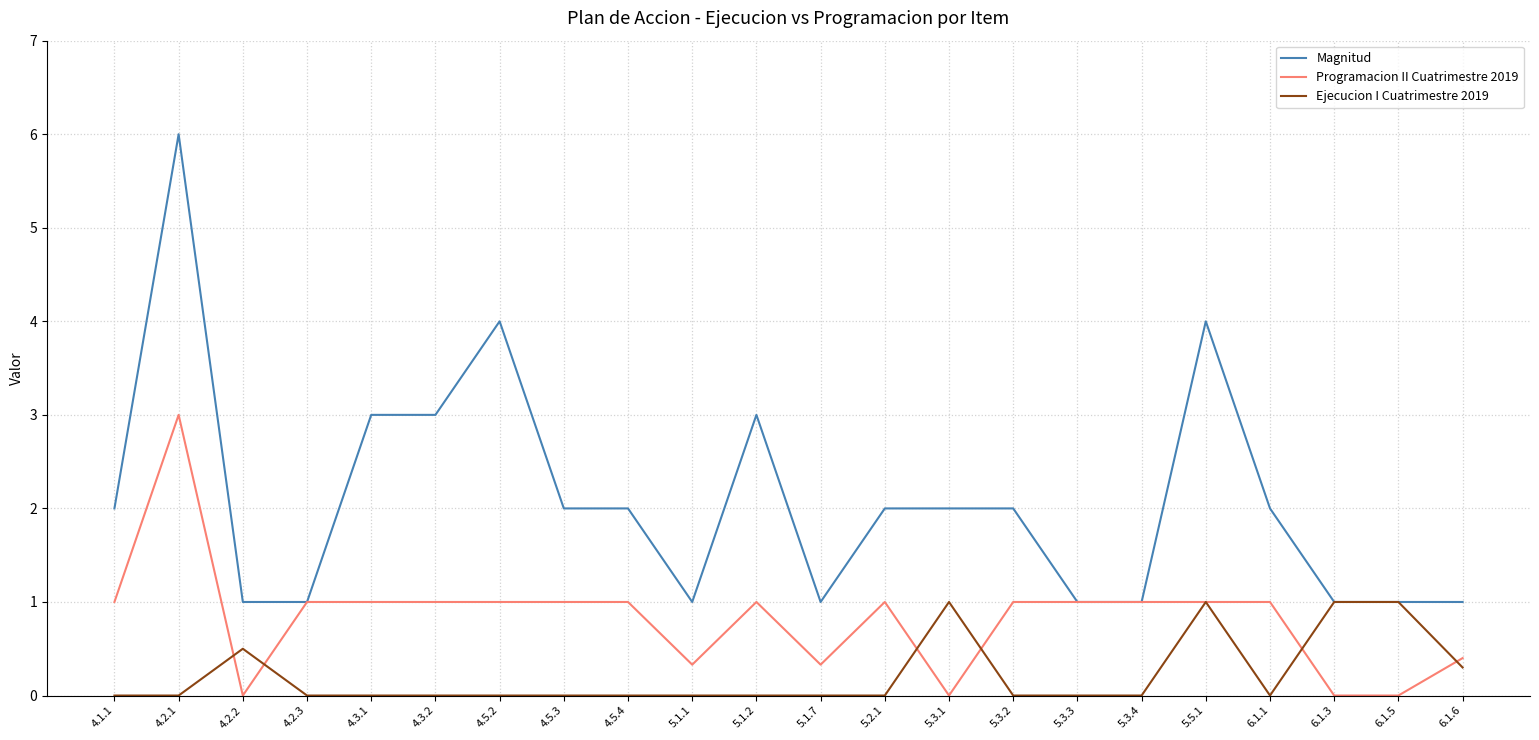

List the series in order of their peak value, highest first.

Magnitud, Programacion II Cuatrimestre 2019, Ejecucion I Cuatrimestre 2019